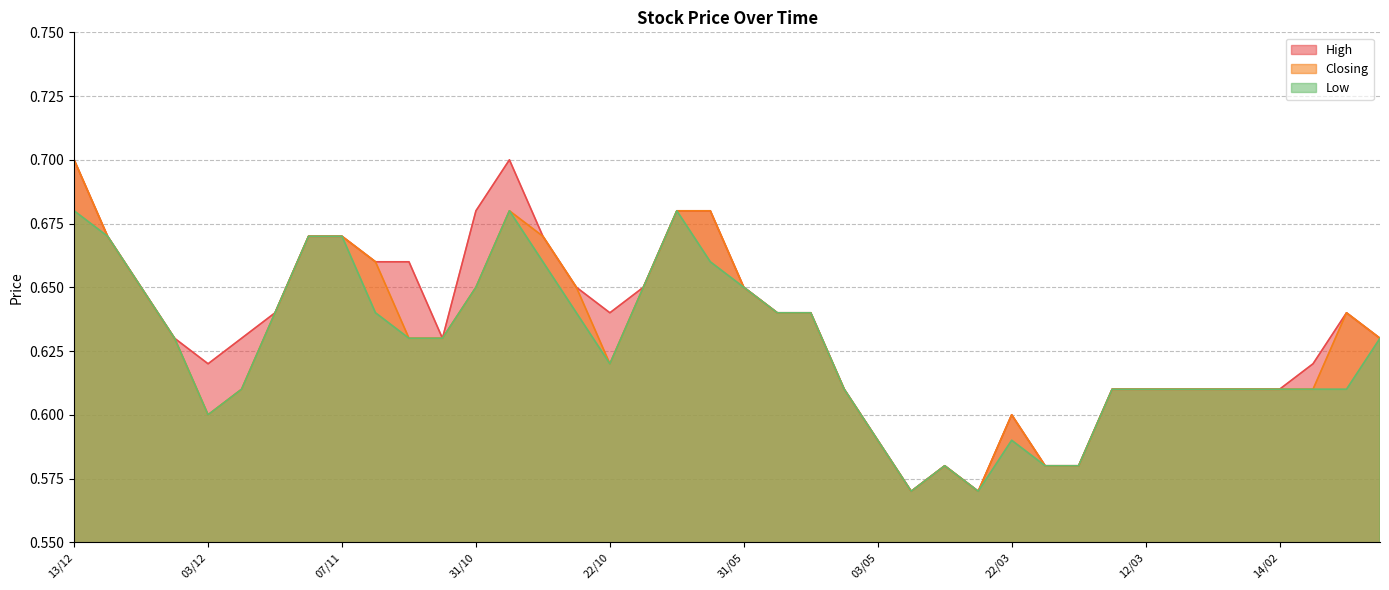

What is the value of the High point at the 22nd from the left?

0.6